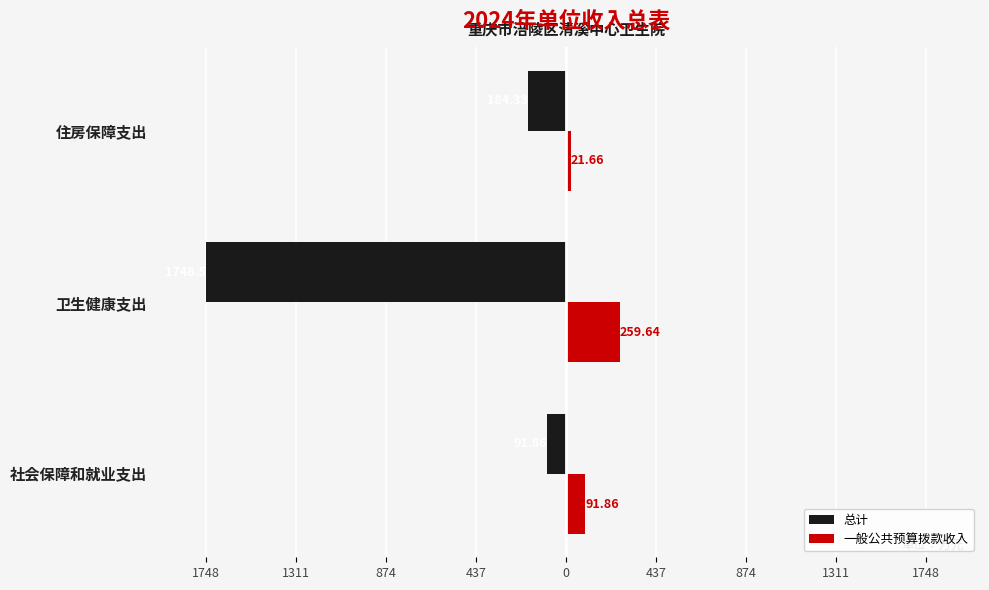

What are all the series names shown in the legend?

总计, 一般公共预算拨款收入